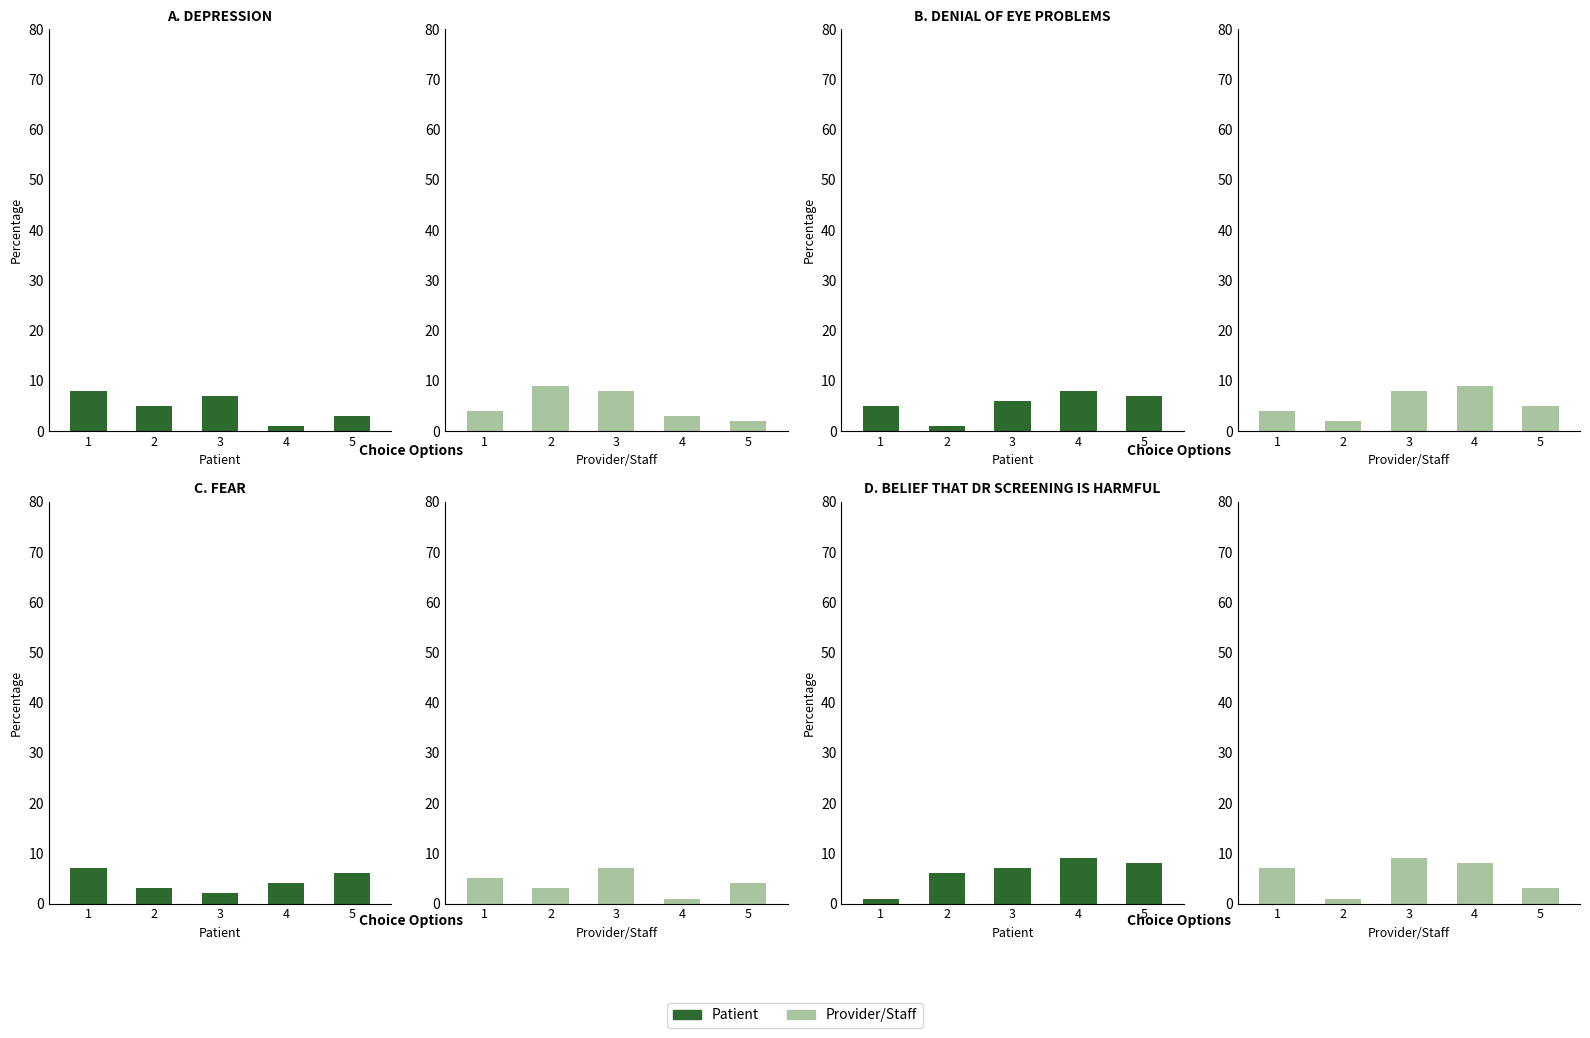

What is the value of the Patient bar at the 2nd from the left?

6